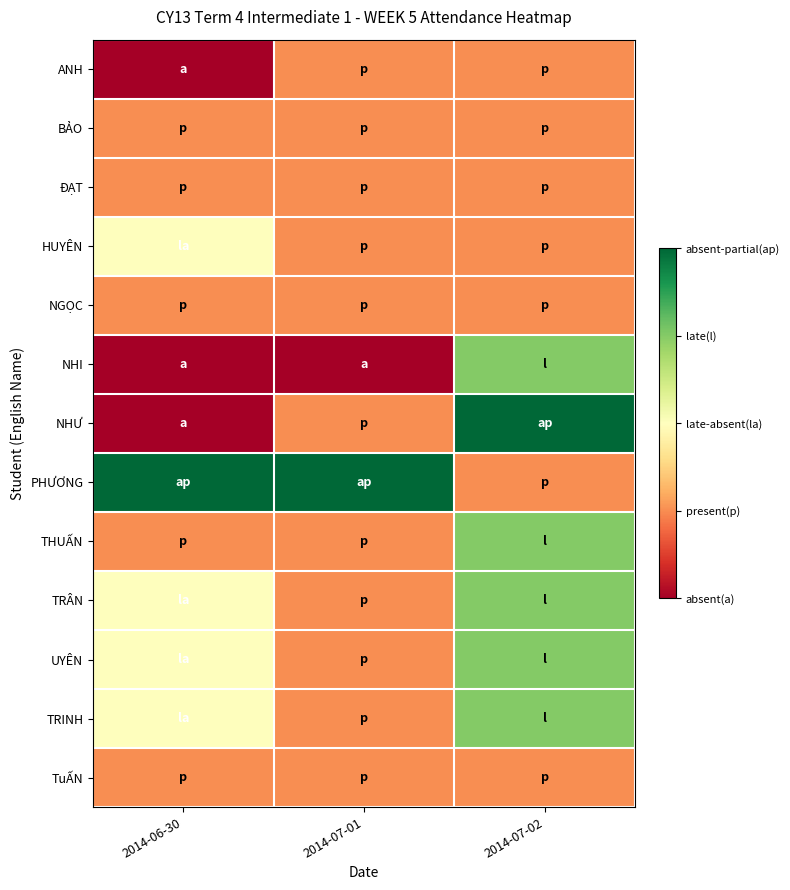

Which label corresponds to the smallest value in the chart?

2014-06-30